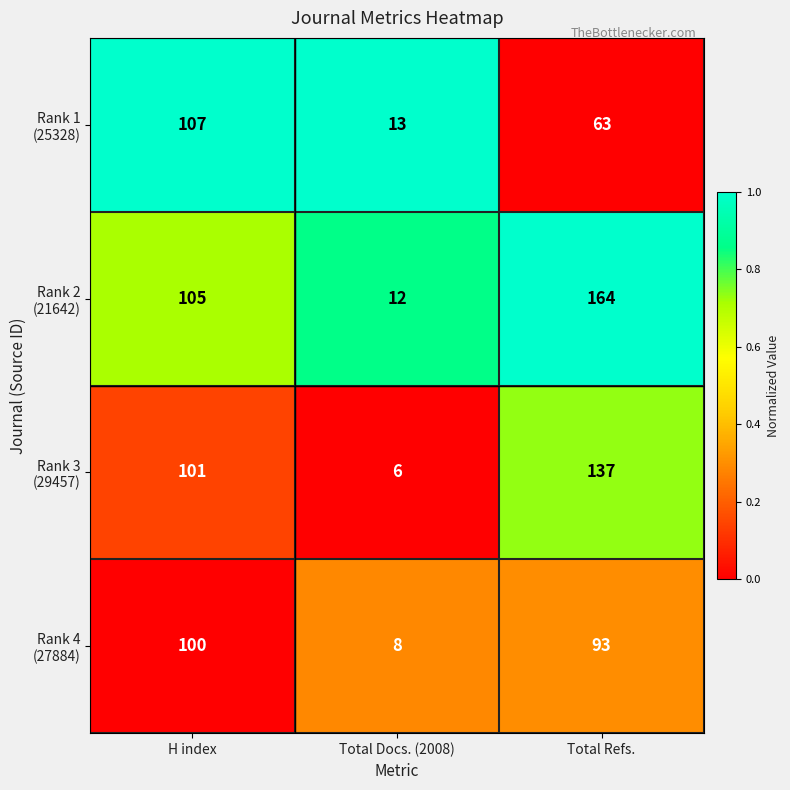

What is the spread (max minus min) of values at Total Docs. (2008)?

7